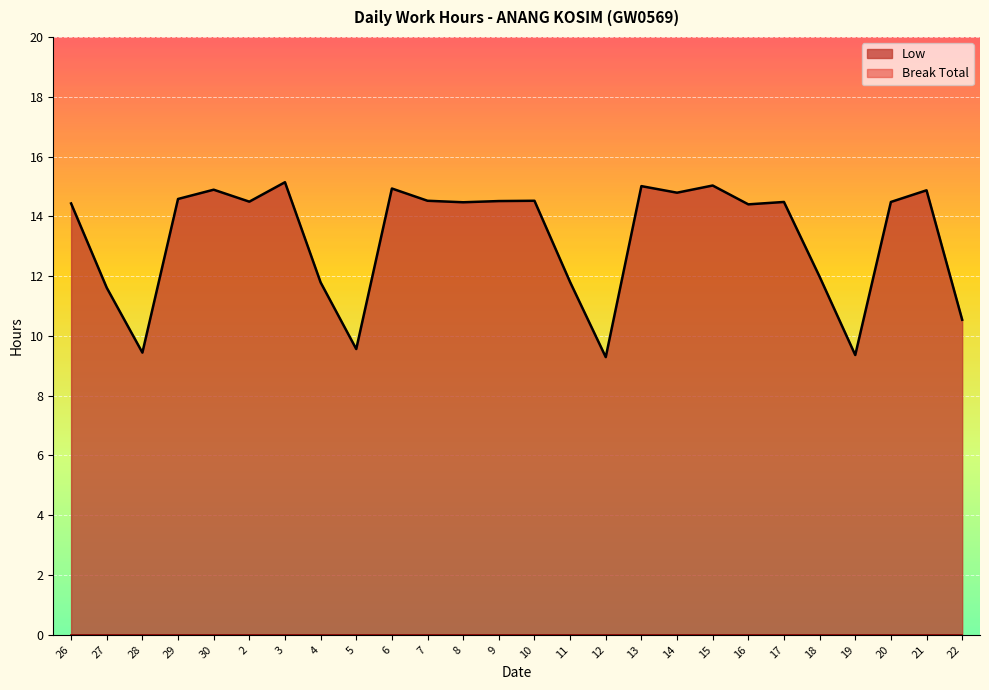

Reading right to left, transcribe all the data shown in this chart.

22=10.5	21=14.9	20=14.5	19=9.4	18=12.0	17=14.5	16=14.4	15=15.0	14=14.8	13=15.0	12=9.3	11=11.8	10=14.5	9=14.5	8=14.5	7=14.5	6=14.9	5=9.6	4=11.8	3=15.1	2=14.5	30=14.9	29=14.6	28=9.4	27=11.6	26=14.4